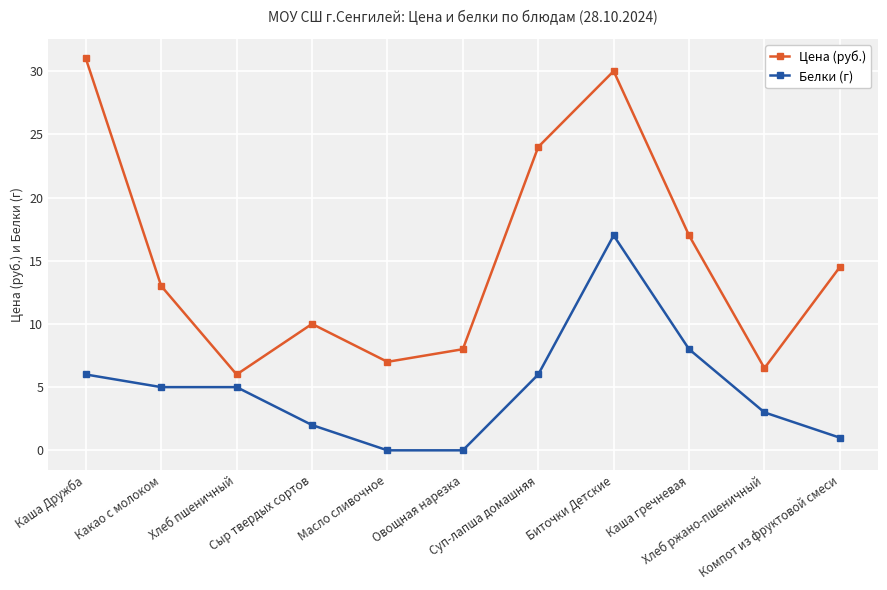

What position from the left is Какао с молоком?

2